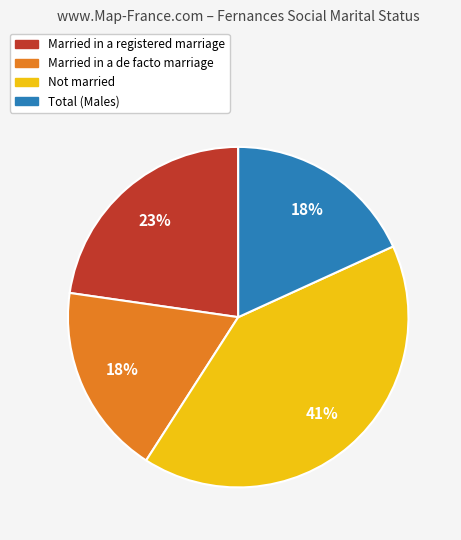

Which category has the biggest portion of the pie?

Not married